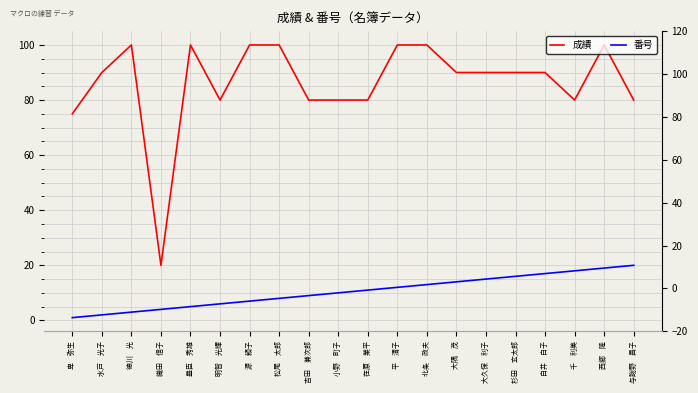

What is the difference between the maximum and minimum values in the 番号 series?

19